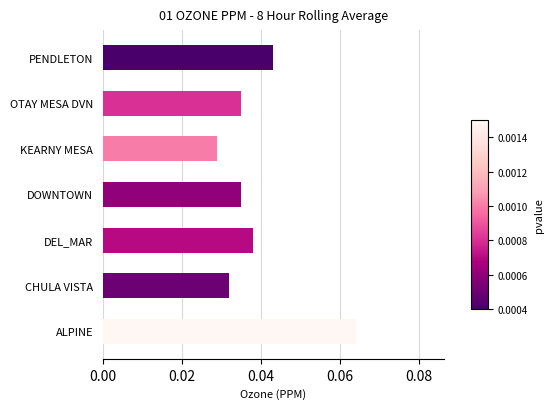

Which category has the highest value across all series?

ALPINE